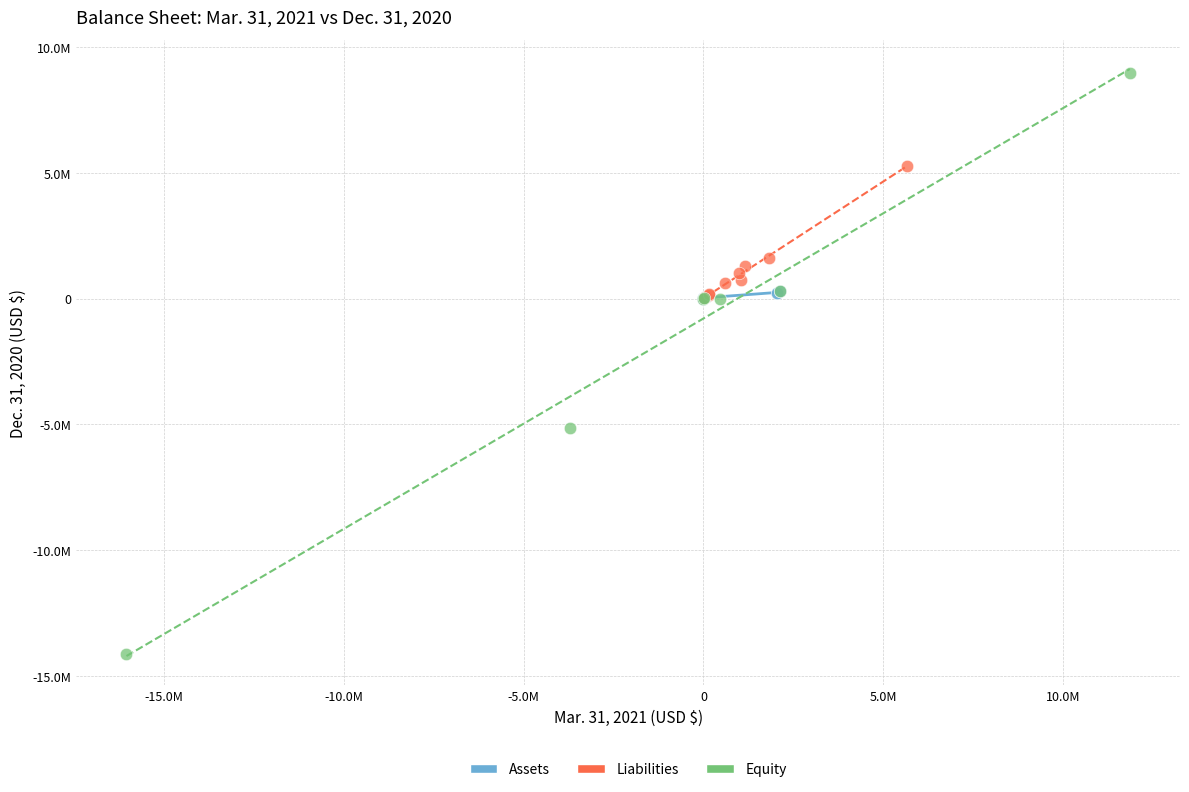

What are all the series names shown in the legend?

Assets, Liabilities, Equity